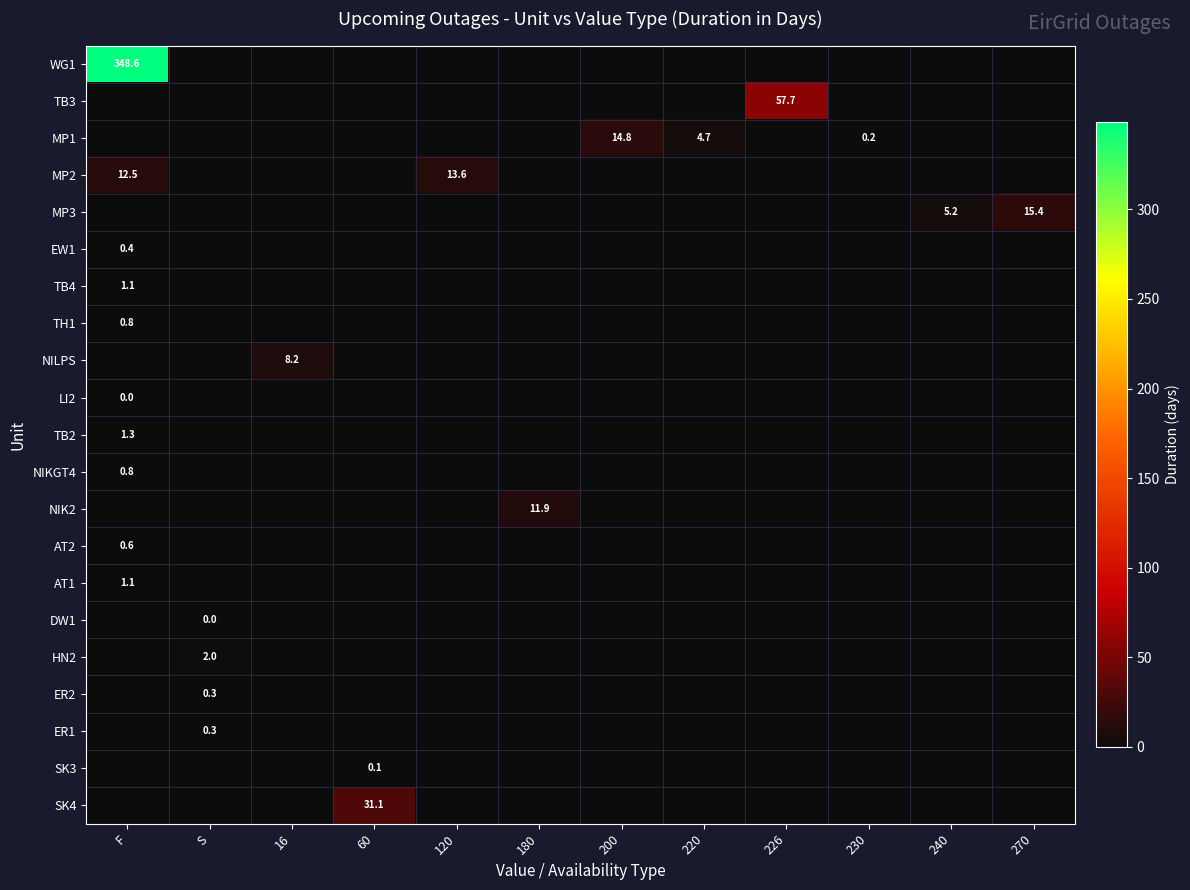

How many series are shown in this chart?

21